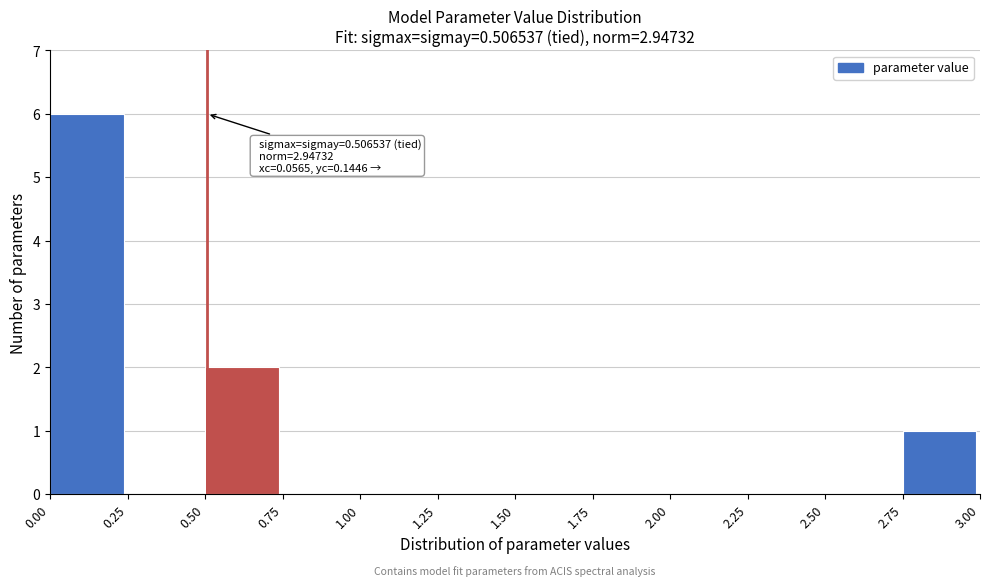

Over which range of the x-axis is the bar tallest?

0.00 to 0.25